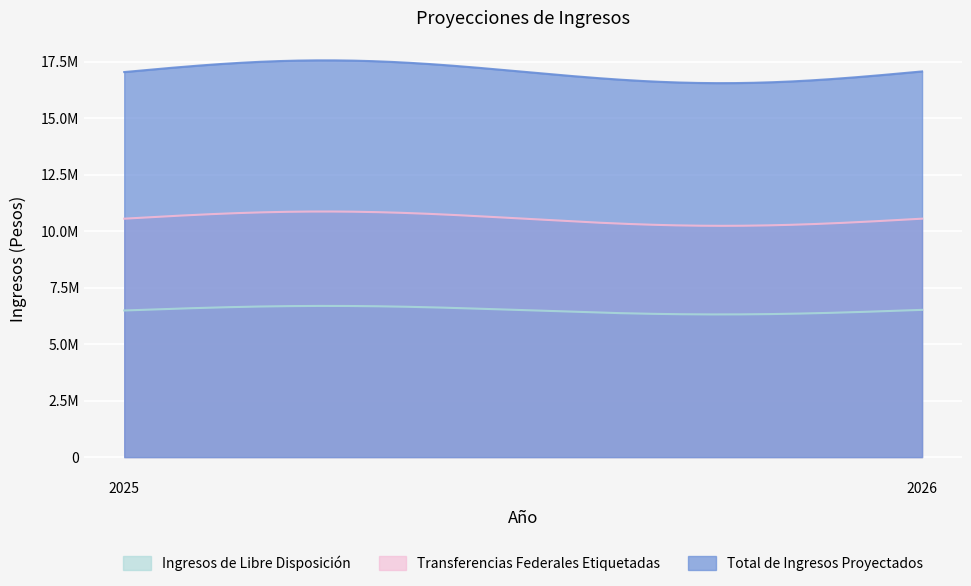

Is the value of Ingresos de Libre Disposición at 2026 greater than the value of Transferencias Federales Etiquetadas at 2025?

No